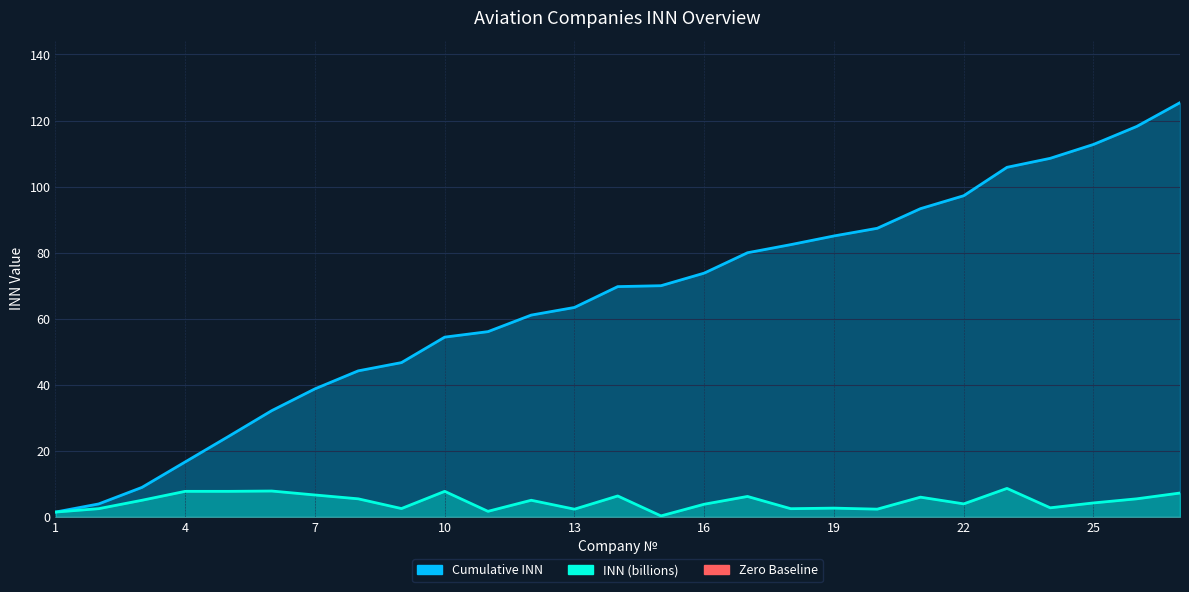

Is the value of INN (billions) at 6 greater than the value of Cumulative INN at 16?

No